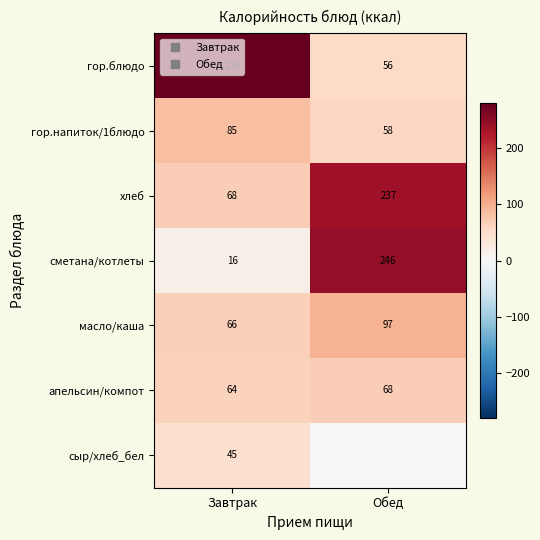

Where does the гор.напиток/1блюдо series first go above 84?

Завтрак